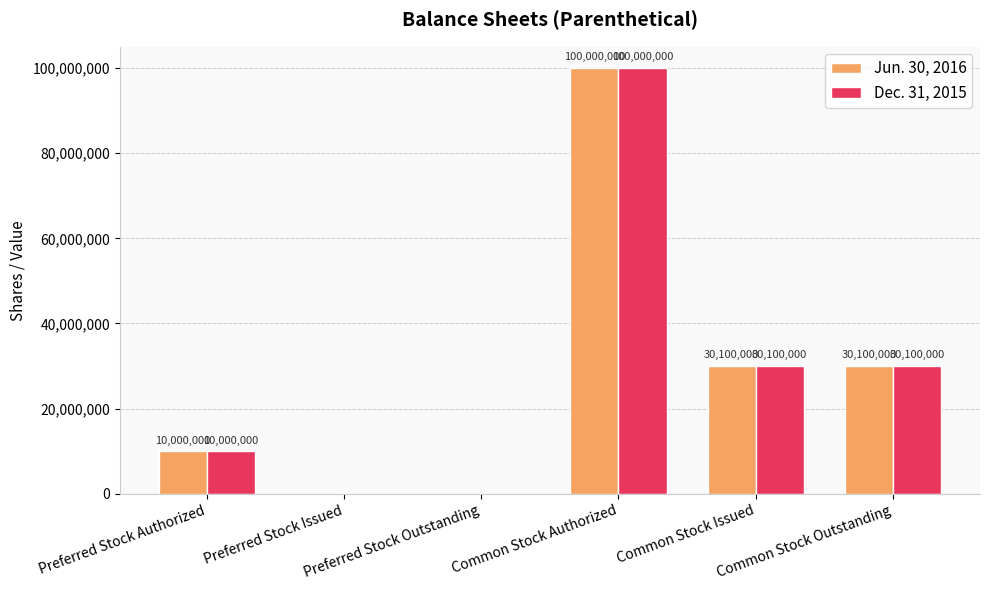

What is the sum of all Dec. 31, 2015 values?

170200000